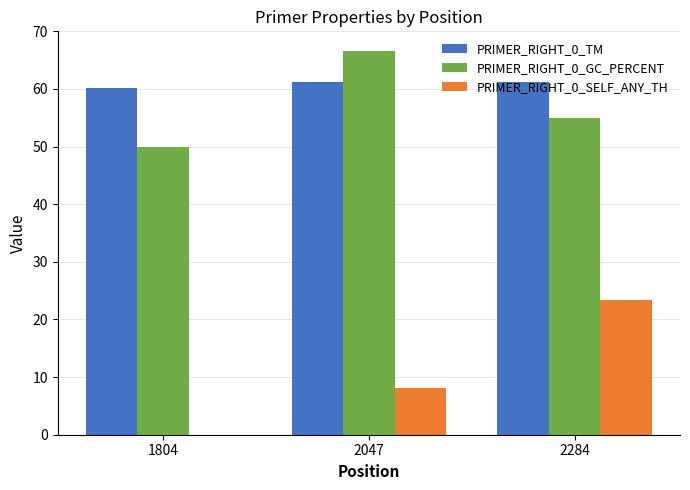

What is the total value across all series at 2284?

139.5